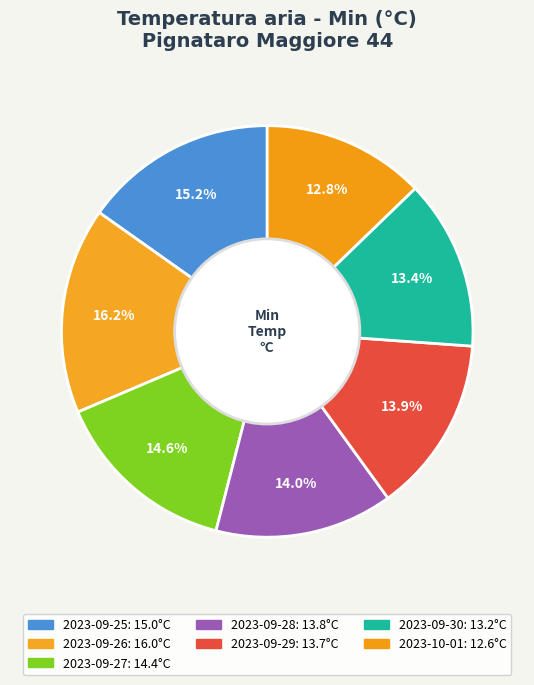

Between 2023-09-25 and 2023-09-28, which is larger?

2023-09-25